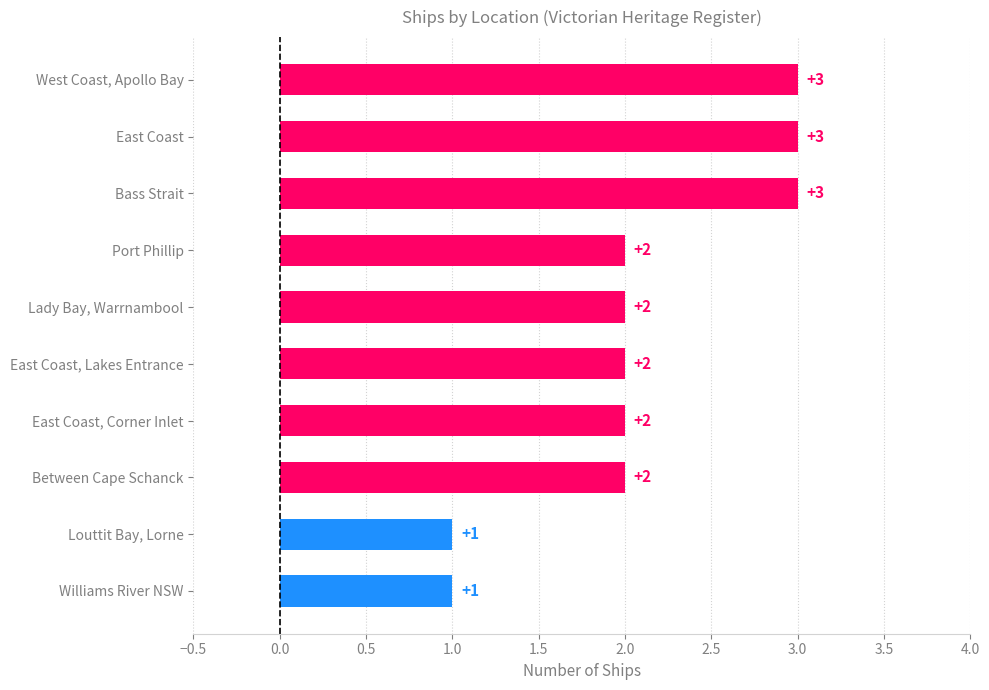

How many values are between 2 and 3?

8